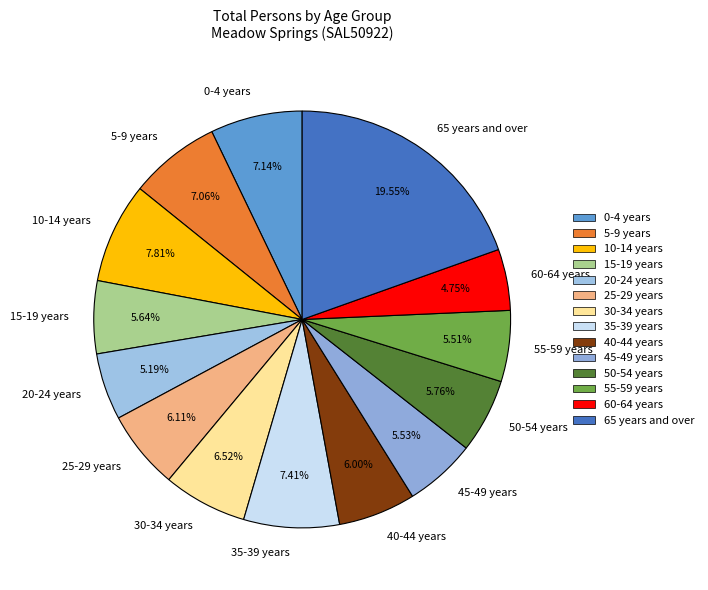

Which has a higher value, 60-64 years or 50-54 years?

50-54 years